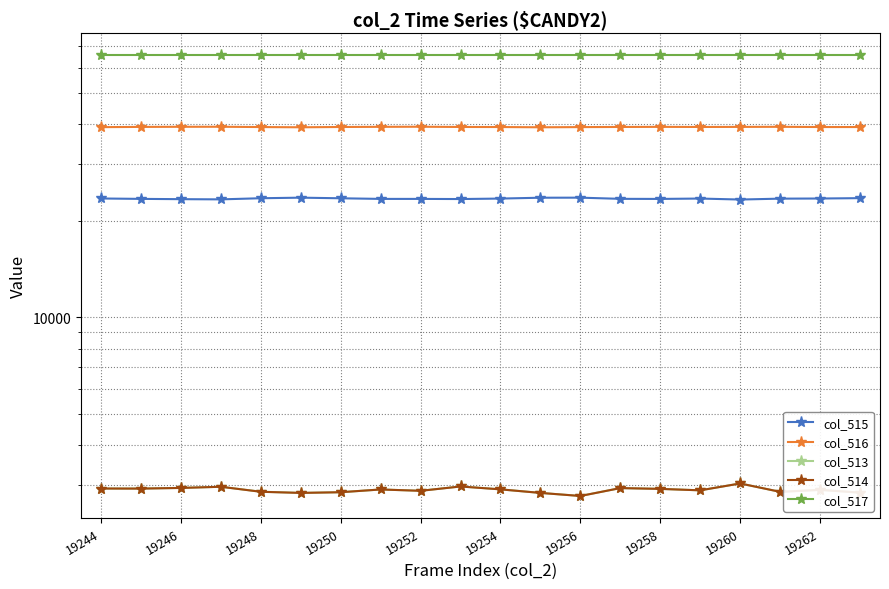

True or false: col_517 and col_515 intersect in this chart.

False